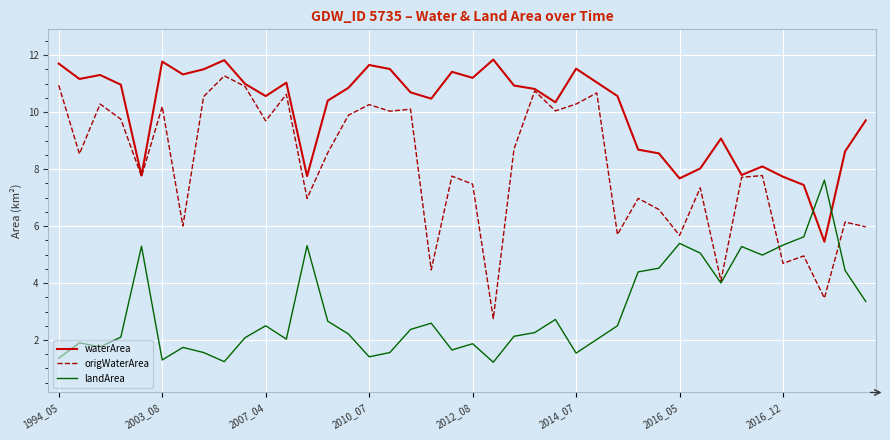

Which series ends up on top after the final intersection of landArea and waterArea?

waterArea